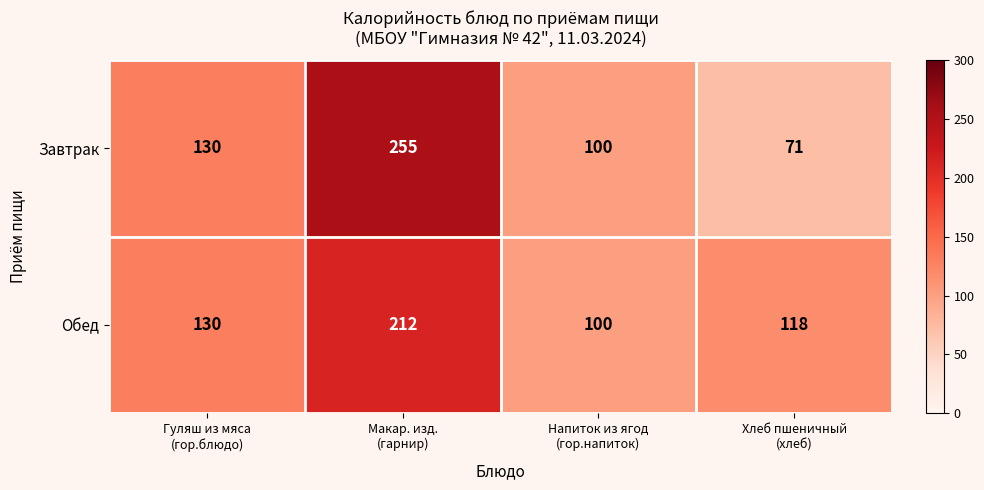

What is the sum of all Обед values?

560